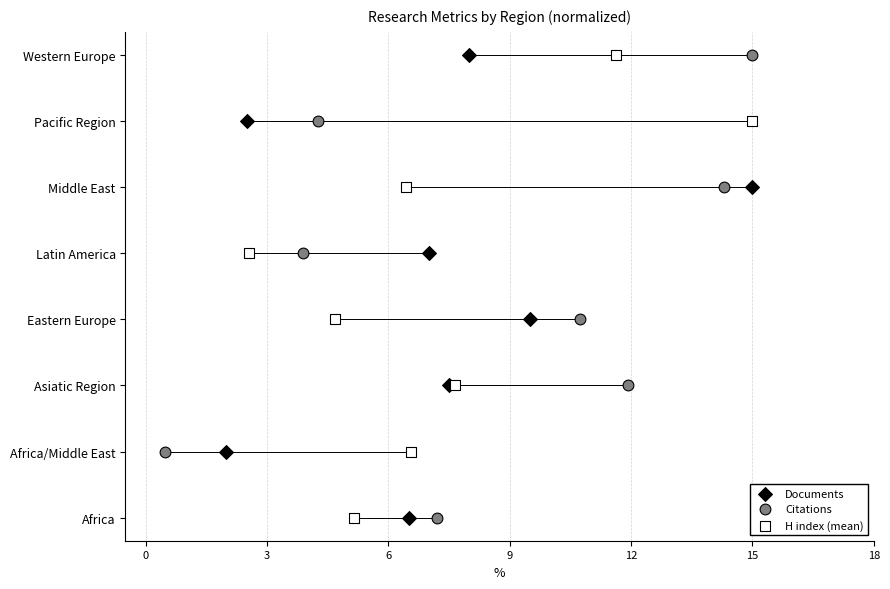

What are all the series names shown in the legend?

Documents, Citations, H index (mean)